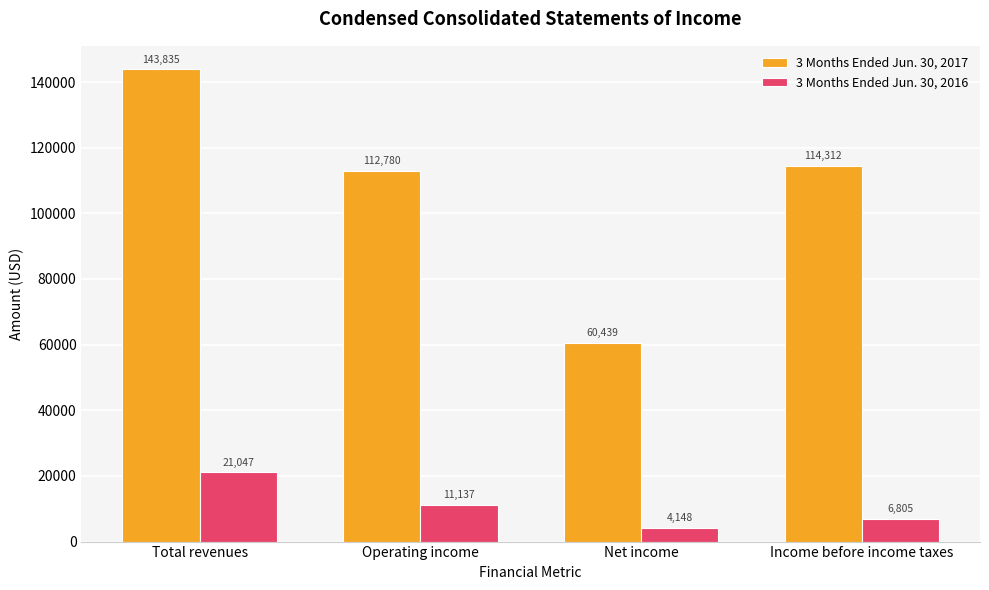

At Total revenues, list the series in order from smallest to largest.

3 Months Ended Jun. 30, 2016, 3 Months Ended Jun. 30, 2017